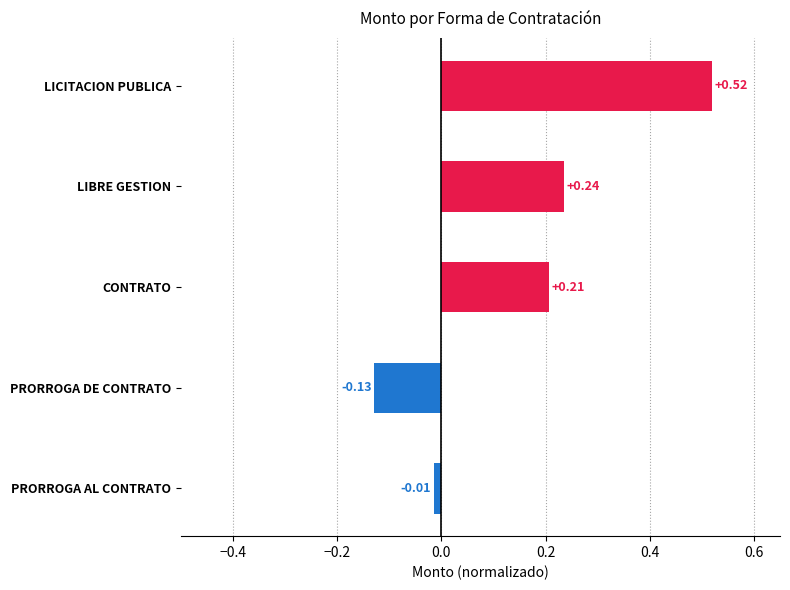

Where is the data nearest to the value 0?

PRORROGA AL CONTRATO